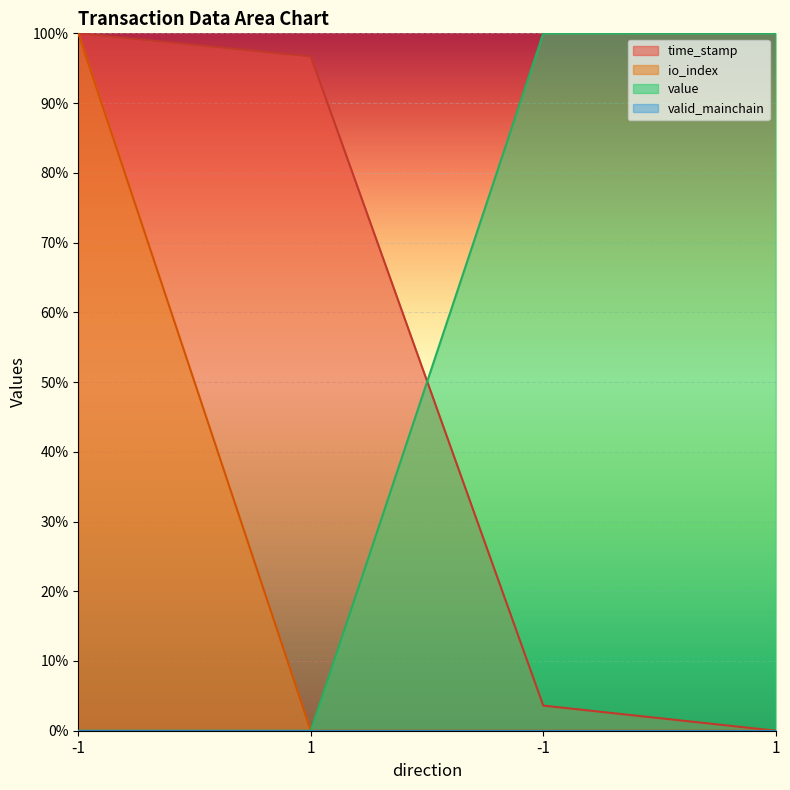

Reading left to right, list all the values displayed in this chart.

time_stamp: -1=1.0	1=1.0	-1=0.0	1=0.0
io_index: -1=1.0	1=0.0	-1=0.0	1=0.0
value: -1=0.0	1=0.0	-1=1.0	1=1.0